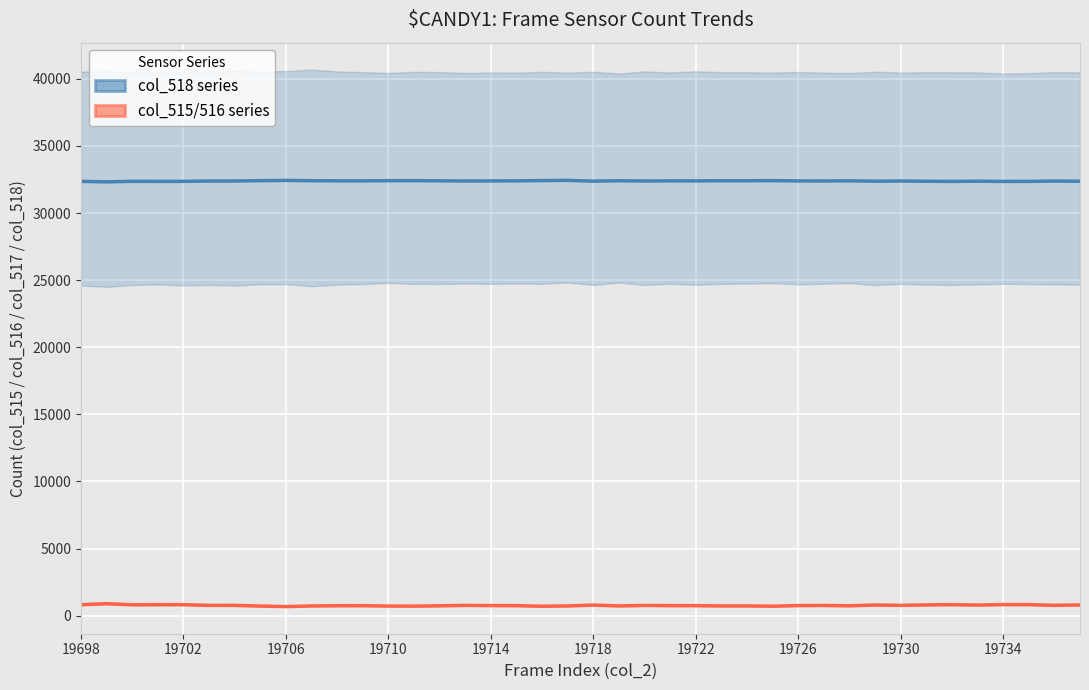

Reading left to right, transcribe all the data shown in this chart.

col_518 (Upper Band): 32360.5	32322.0	32362.0	32358.5	32359.0	32384.5	32384.5	32410.0	32429.5	32405.5	32398.0	32396.0	32410.0	32413.0	32401.0	32385.0	32392.0	32395.0	32417.0	32435.0	32373.5	32405.0	32386.5	32395.0	32395.5	32405.0	32405.0	32414.5	32392.0	32388.0	32401.0	32371.5	32384.0	32367.5	32357.5	32372.0	32354.5	32357.0	32383.0	32367.5
col_515/516 (Lower Band): 814.0	891.0	811.0	818.0	817.0	765.5	765.0	715.0	676.0	724.0	738.5	743.0	714.5	708.5	733.0	765.0	750.5	745.0	700.5	724.5	788.0	724.5	762.0	745.0	744.0	724.5	724.5	705.5	750.5	758.5	733.0	792.0	766.5	799.5	819.5	790.5	825.5	821.0	768.5	800.0